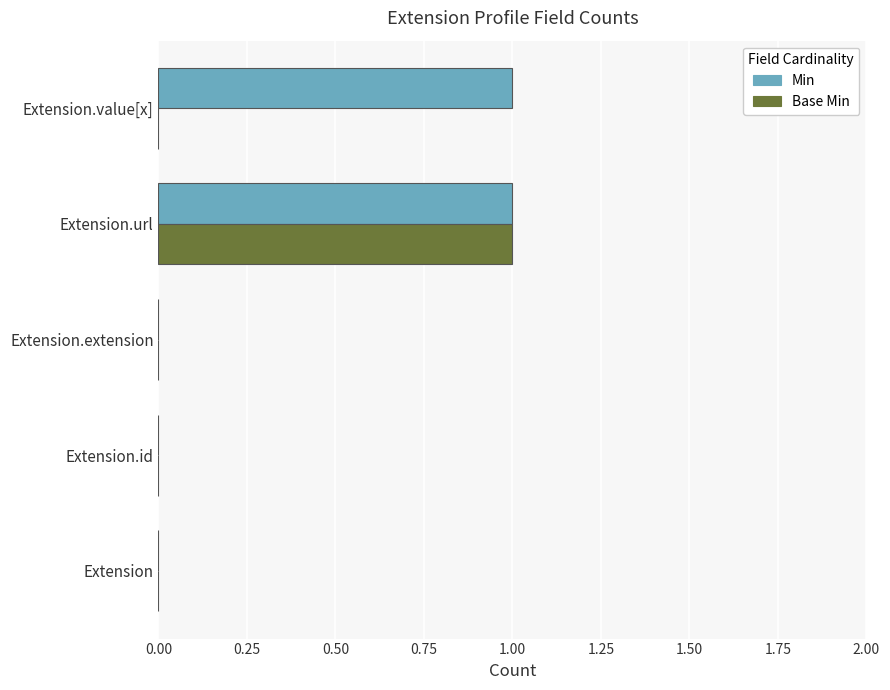

Is it true that Min equals 0 at Extension.value[x]?

False